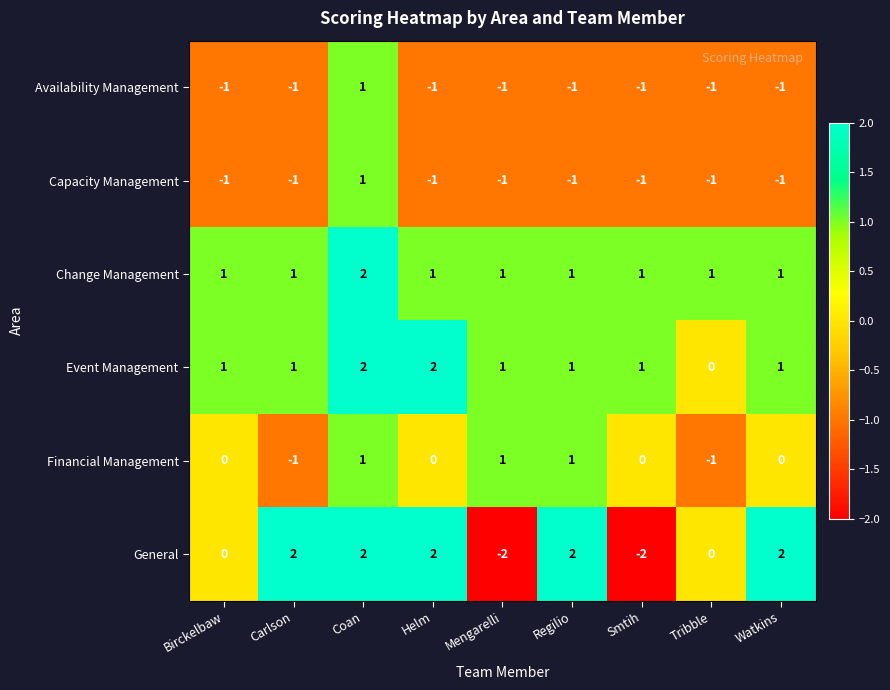

True or false: Event Management has a value of 2 at Birckelbaw.

False